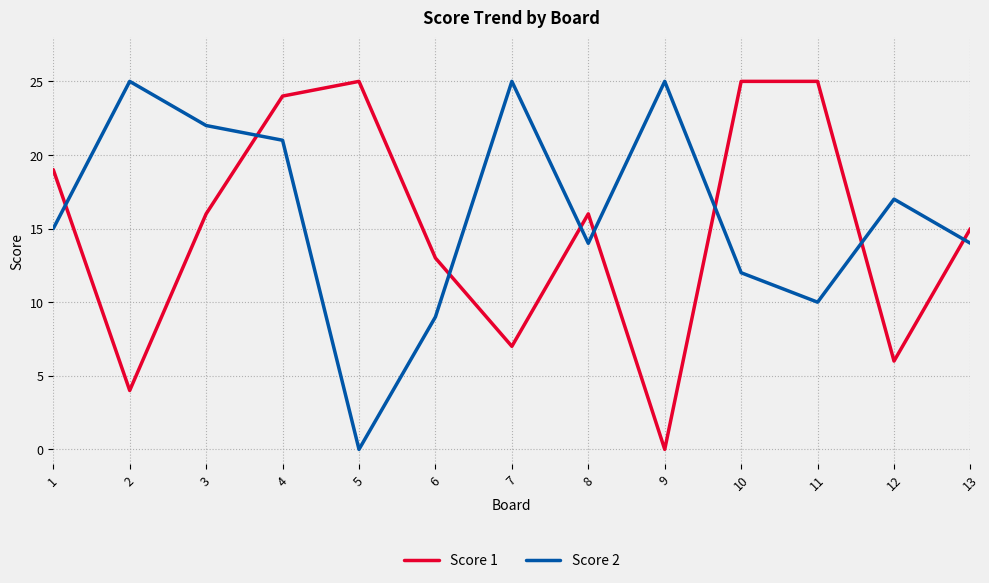

At which category does Score 2 reach its first local valley?

5